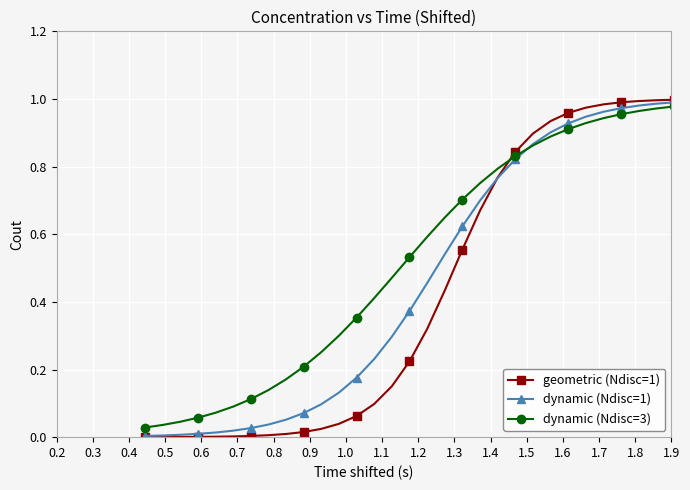

Is this an area chart (filled region under the line)?

No